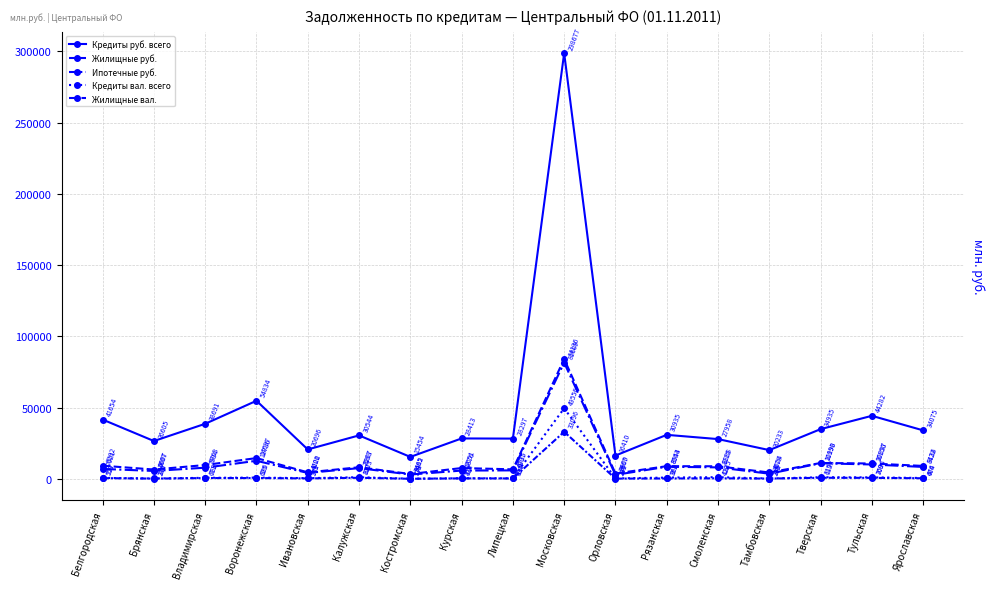

Reading left to right, what are all the values shown in this chart?

Кредиты руб. всего: Белгородская=41654	Брянская=26605	Владимирская=38691	Воронежская=54834	Ивановская=20696	Калужская=30544	Костромская=15454	Курская=28413	Липецкая=28297	Московская=298677	Орловская=16410	Рязанская=30935	Смоленская=27958	Тамбовская=20233	Тверская=34935	Тульская=44282	Ярославская=34075
Жилищные руб.: Белгородская=9282	Брянская=6607	Владимирская=9763	Воронежская=14637	Ивановская=4622	Калужская=8207	Костромская=3465	Курская=7651	Липецкая=6735	Московская=84136	Орловская=3809	Рязанская=8954	Смоленская=8888	Тамбовская=4524	Тверская=11190	Тульская=10837	Ярославская=9134
Ипотечные руб.: Белгородская=7021	Брянская=5607	Владимирская=7904	Воронежская=12736	Ивановская=4206	Калужская=7593	Костромская=3082	Курская=5876	Липецкая=6007	Московская=81609	Орловская=2867	Рязанская=8543	Смоленская=8115	Тамбовская=3678	Тверская=10998	Тульская=10150	Ярославская=8422
Кредиты вал. всего: Белгородская=727	Брянская=336	Владимирская=789	Воронежская=936	Ивановская=561	Калужская=1203	Костромская=178	Курская=477	Липецкая=457	Московская=49556	Орловская=385	Рязанская=960	Смоленская=1235	Тамбовская=312	Тверская=1193	Тульская=1094	Ярославская=666
Жилищные вал.: Белгородская=559	Брянская=246	Владимирская=611	Воронежская=625	Ивановская=373	Калужская=807	Костромская=119	Курская=394	Липецкая=334	Московская=33096	Орловская=227	Рязанская=321	Смоленская=429	Тамбовская=258	Тверская=815	Тульская=760	Ярославская=474